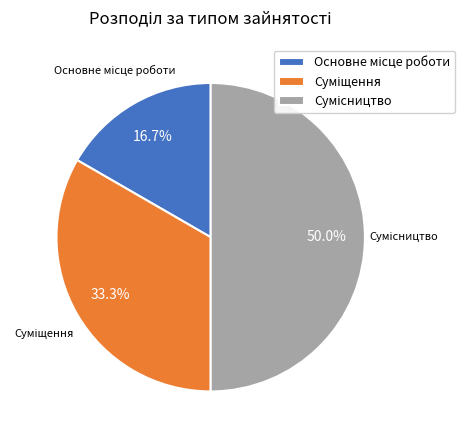

How many slices are in this pie chart?

3